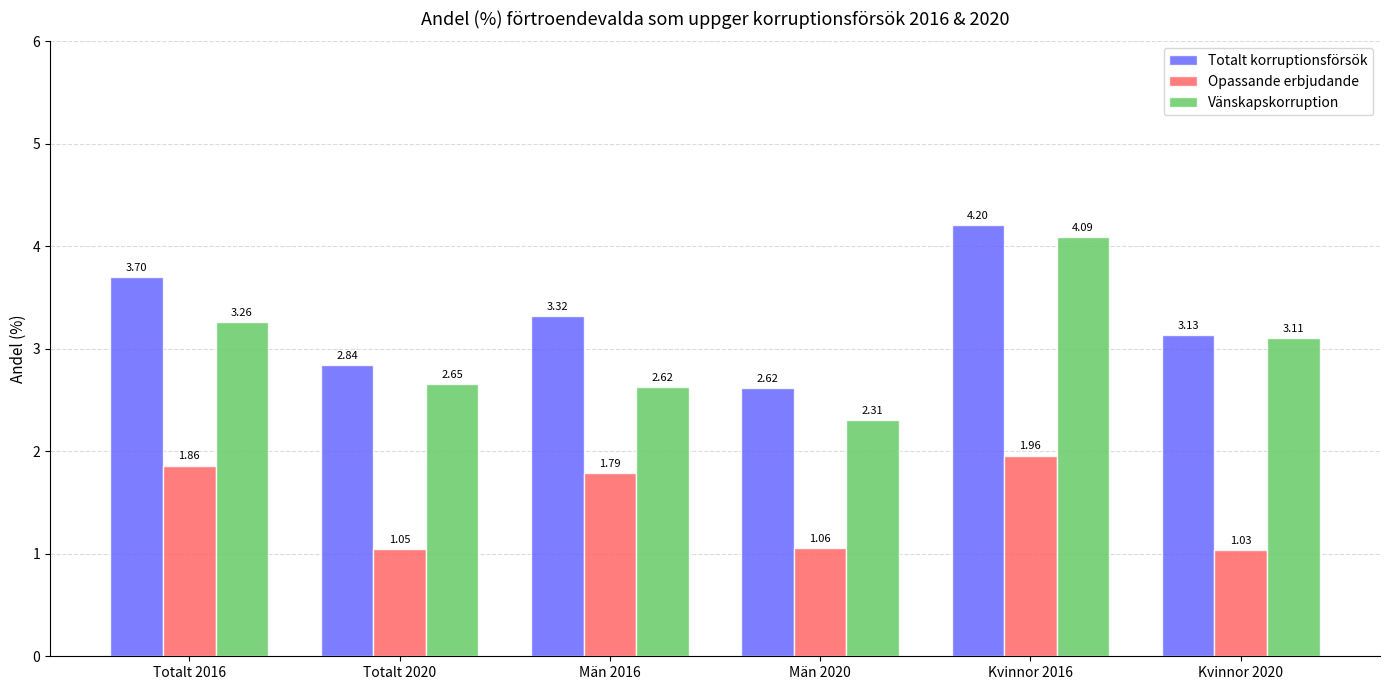

Between Totalt 2020 and Kvinnor 2016, which series saw the biggest shift?

Vänskapskorruption